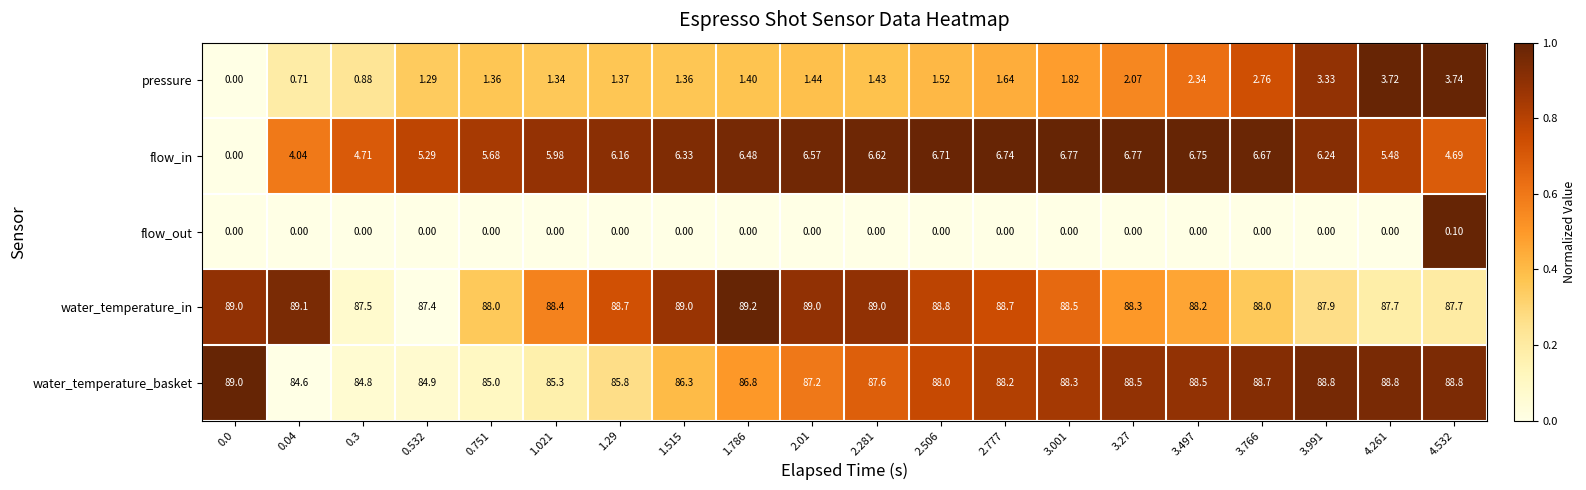

At 2.01, list the series in order from smallest to largest.

flow_out, pressure, flow_in, water_temperature_basket, water_temperature_in